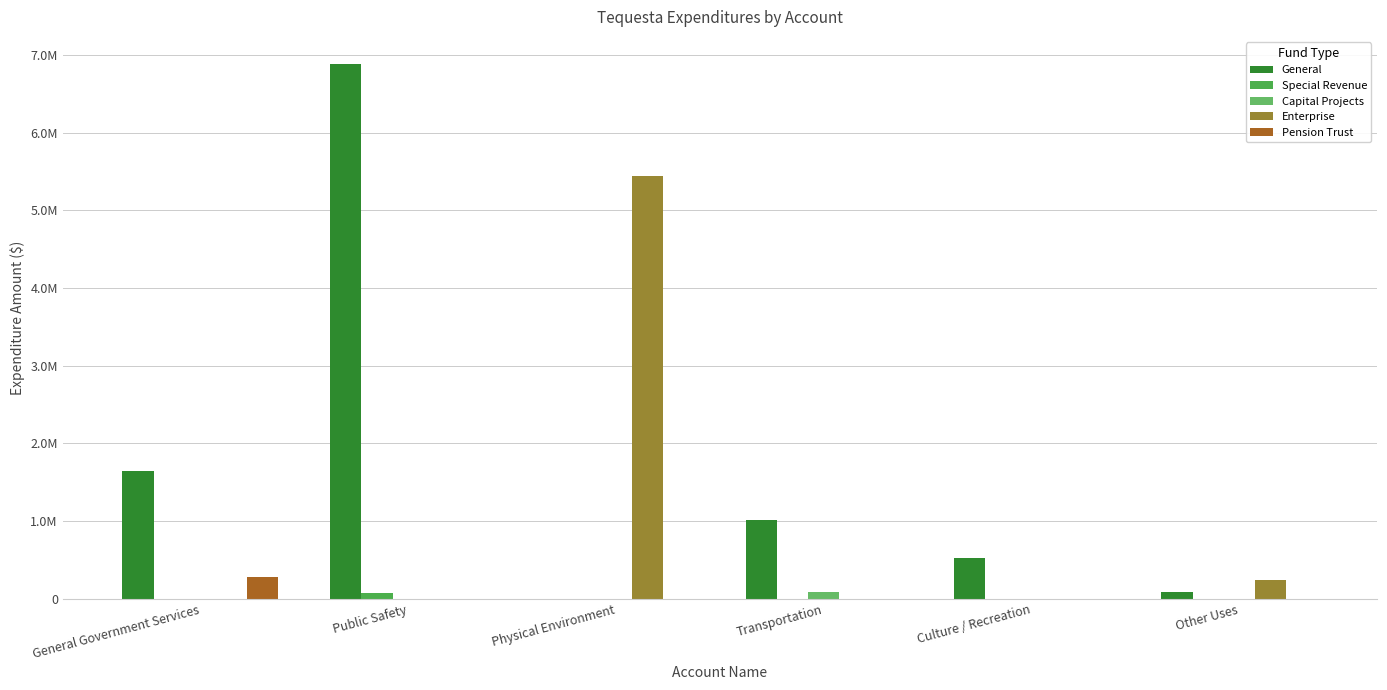

Where is General nearest to the value 3445969?

General Government Services